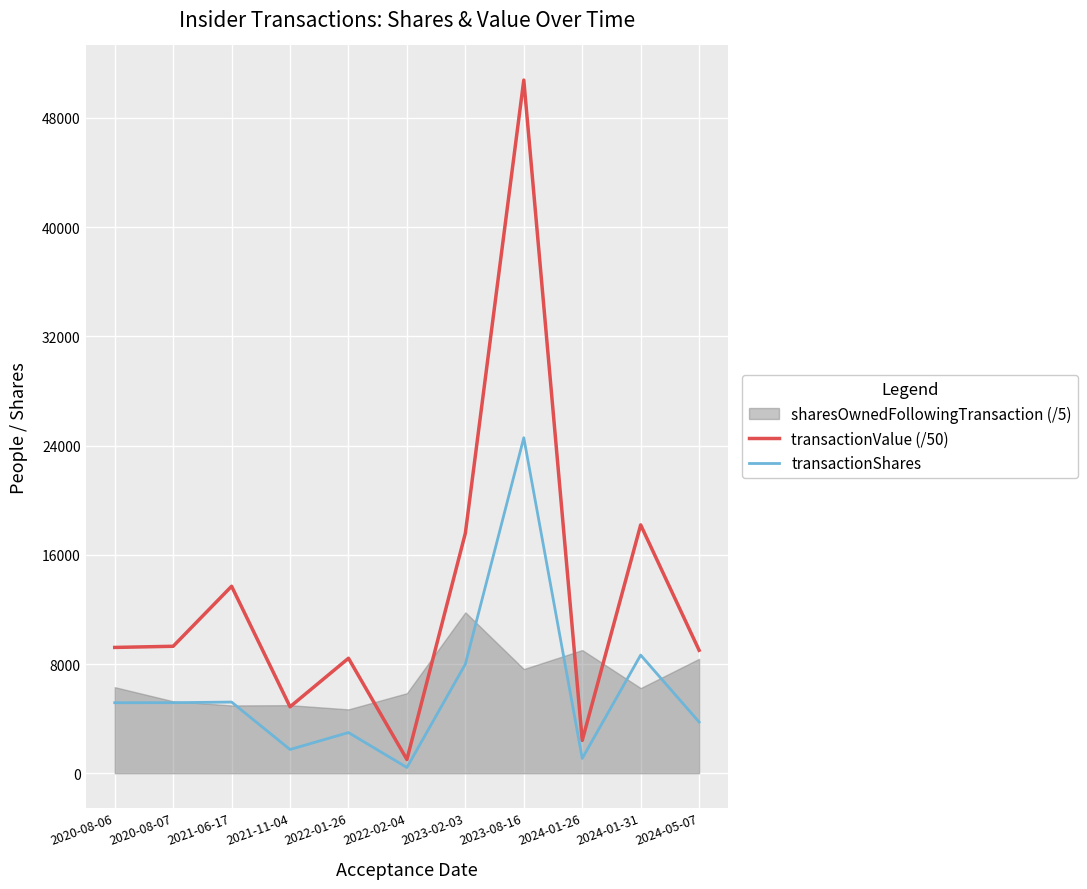

What is the label of the 11th point from the right?

2020-08-06